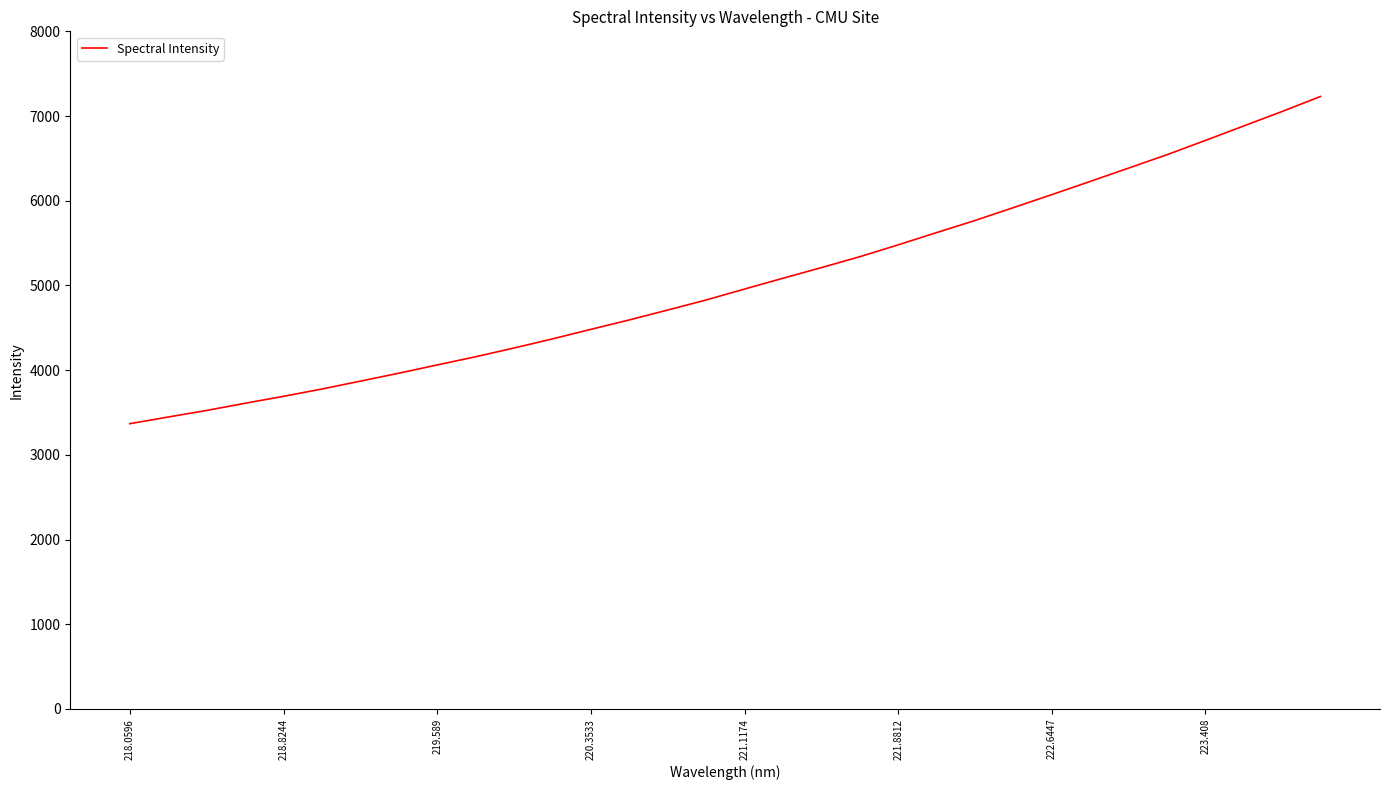

What is the minimum value shown in the chart?

3368.0